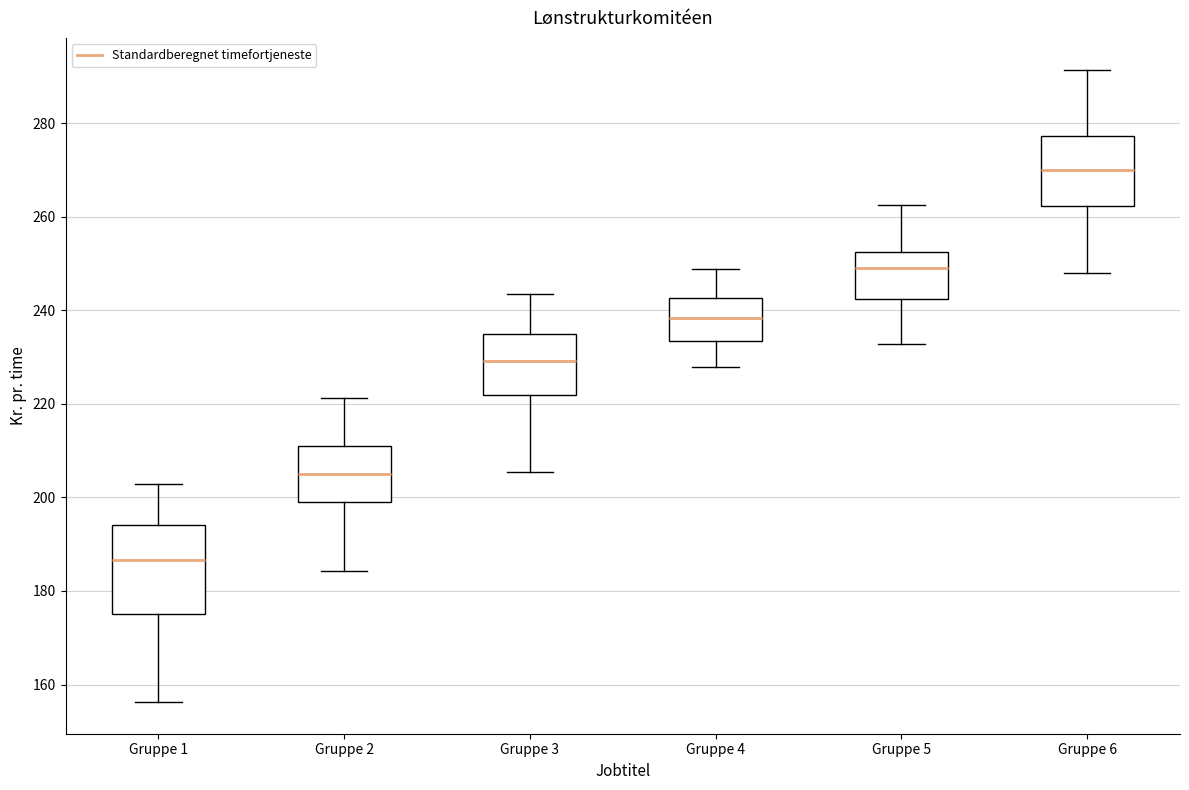

Where does the upper whisker of the box for Gruppe 3 end on the y-axis? The values are not printed on the chart, so give them approximately, as read against the axis.

244